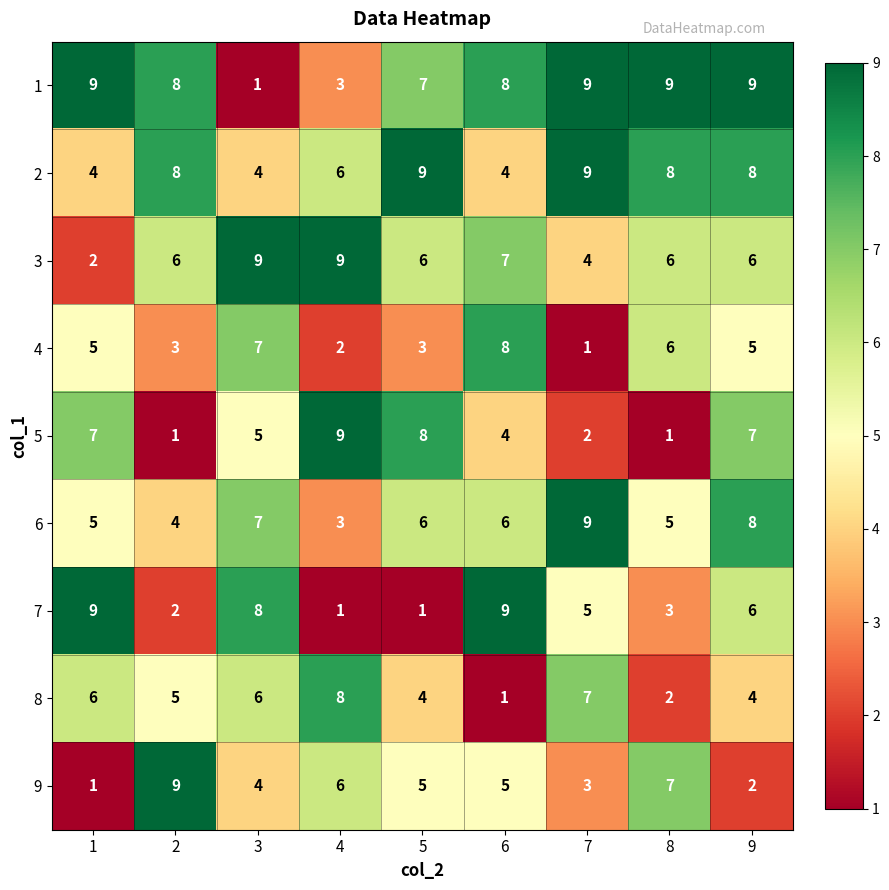

The value of 4 at 5 is 3. True or false?

True